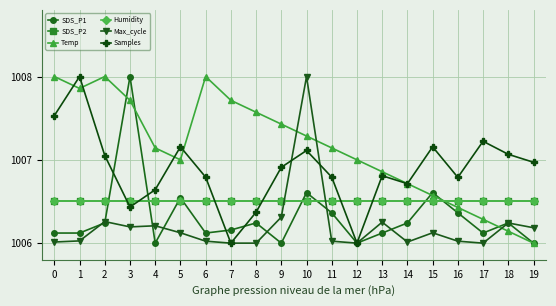

The Max_cycle series shows 1008.0 at 10. True or false?

True